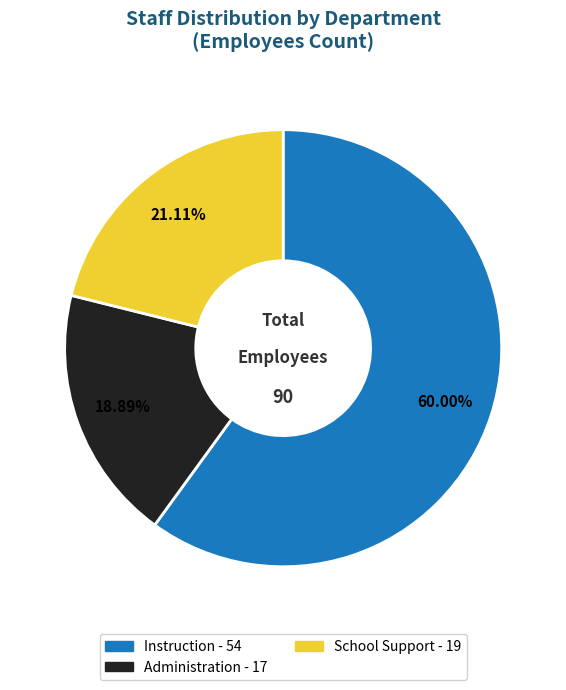

Which category accounts for the majority?

Instruction